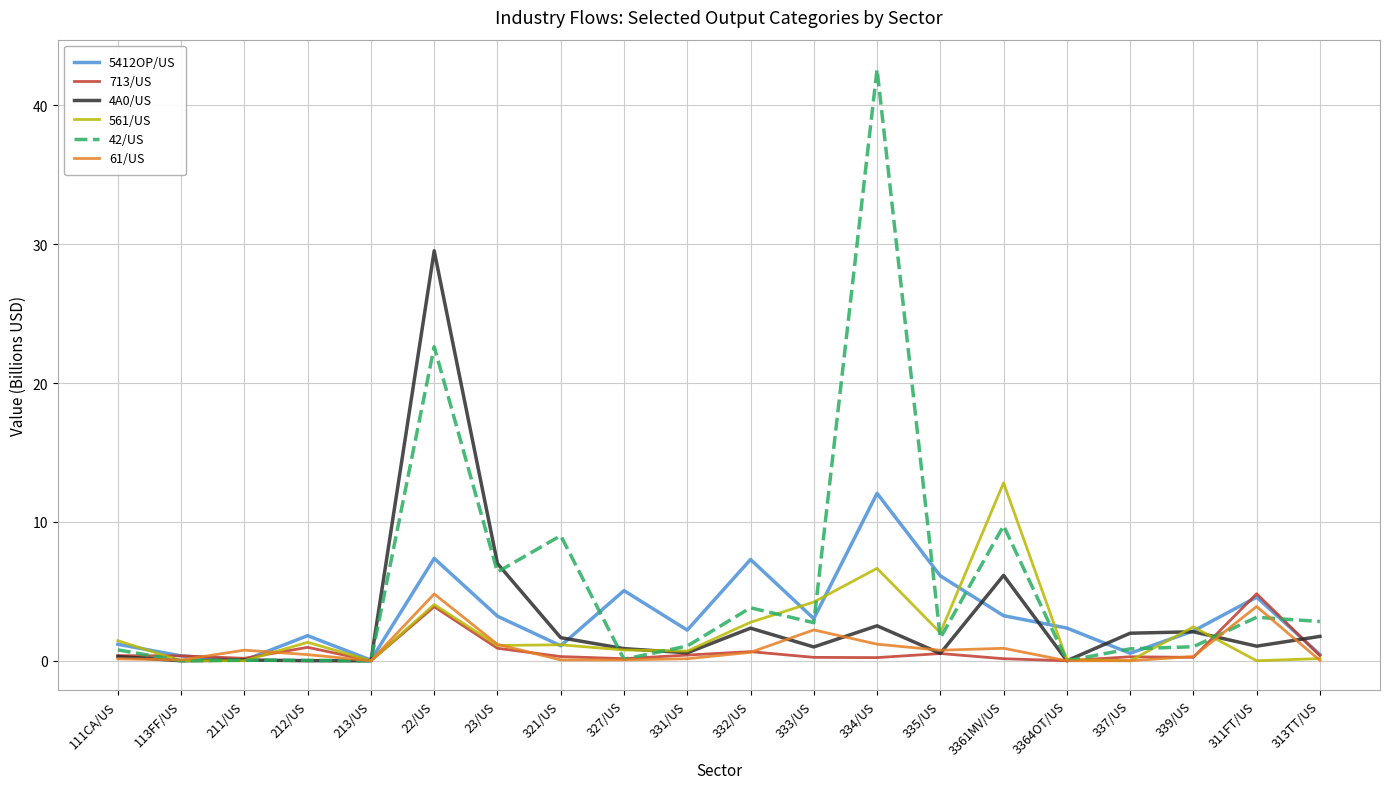

In 713/US, how many points are lower than both neighbors (excluding endpoints)?

6